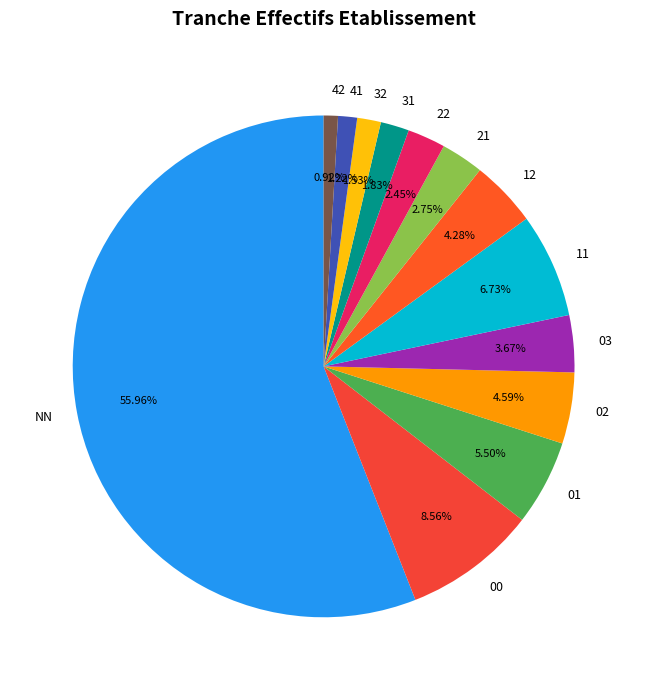

What is the ratio of the value at 41 to the value at 32?

0.8